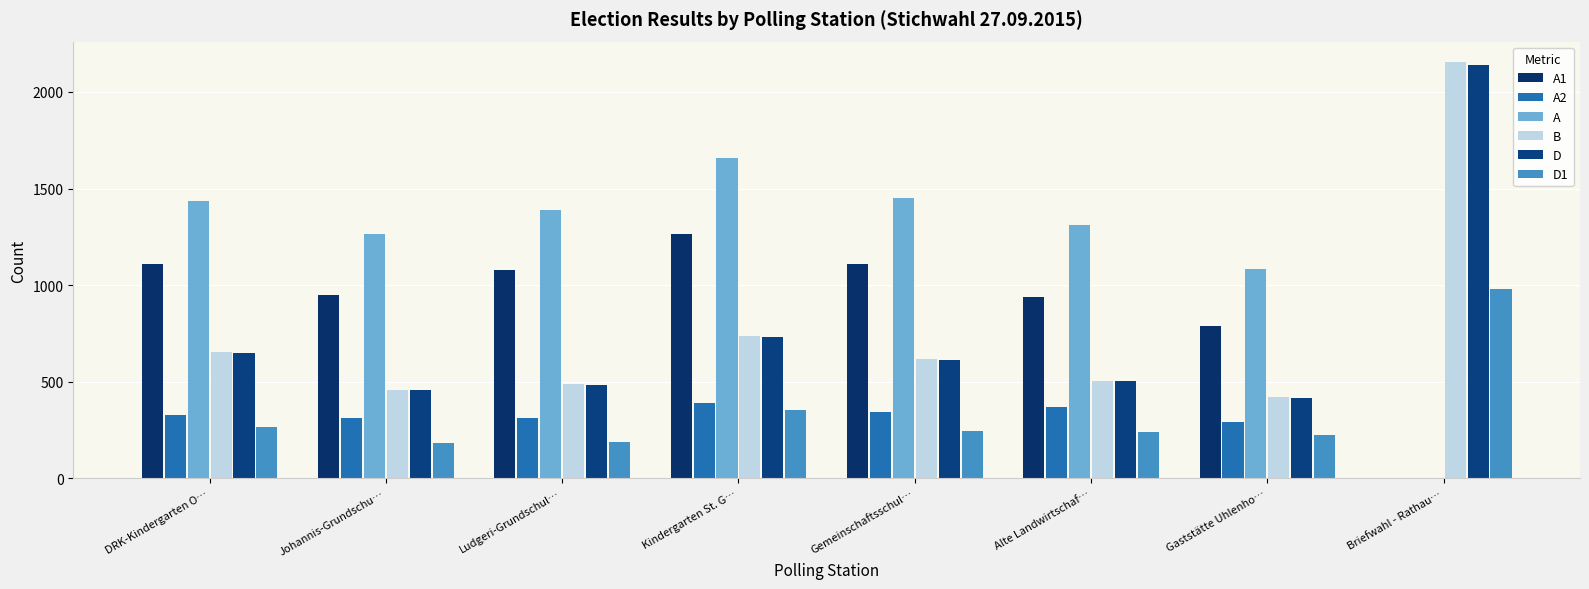

What are all the series names shown in the legend?

A1, A2, A, B, D, D1